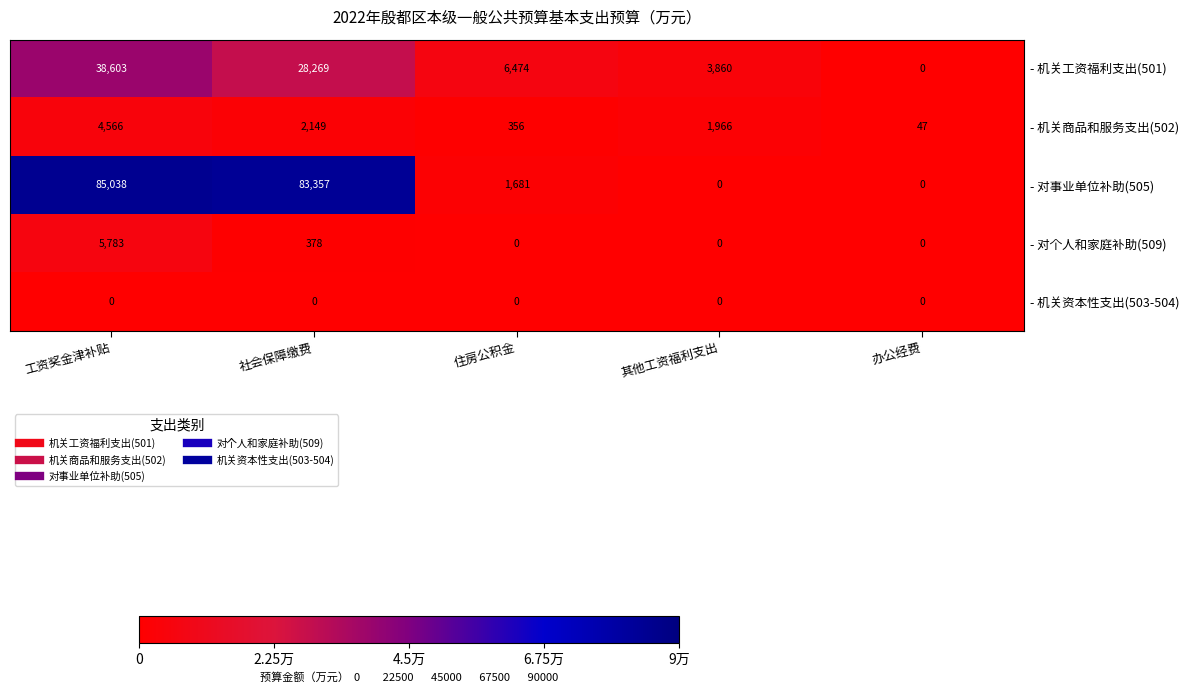

Which series has the largest total across all categories?

- 对事业单位补助(505)